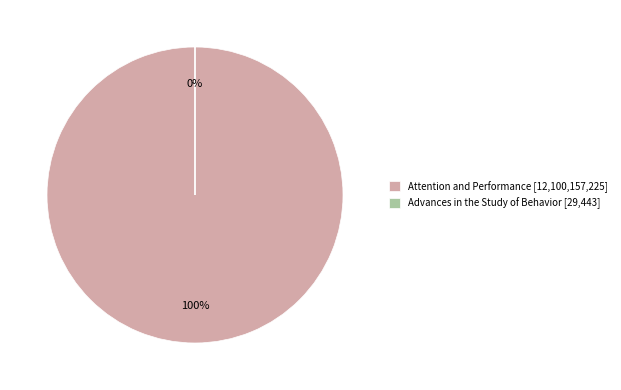

What is the majority slice?

Attention and Performance